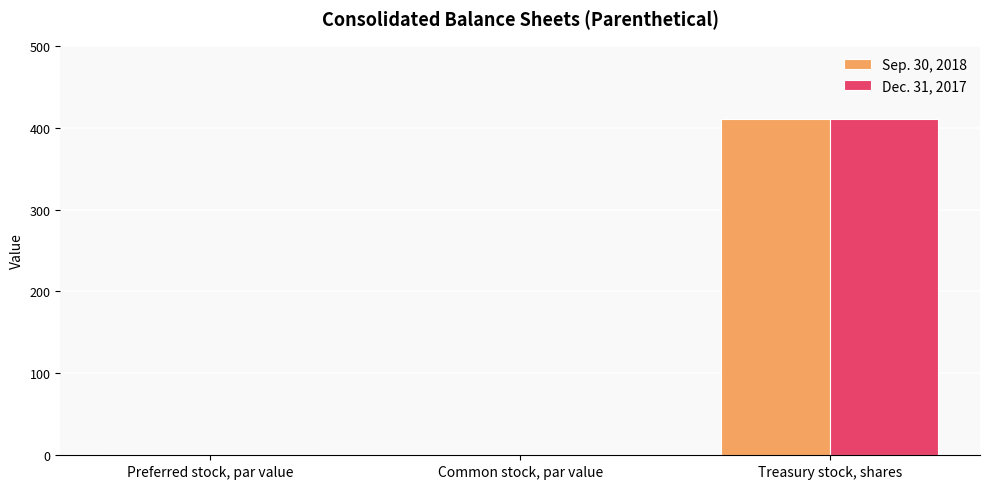

What is the total value across all series at Treasury stock, shares?

820.0